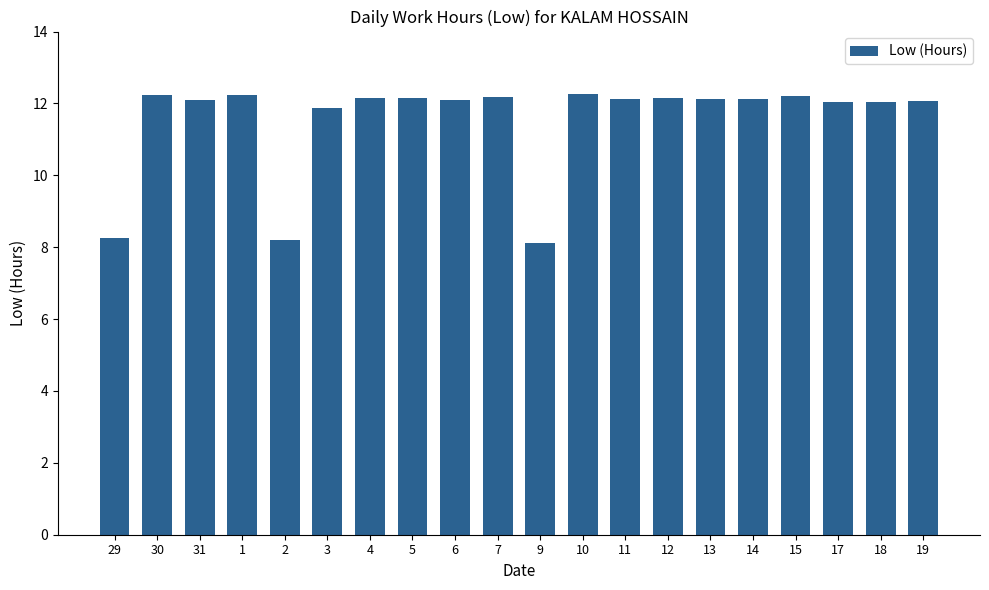

What is the sum of all values?

230.7